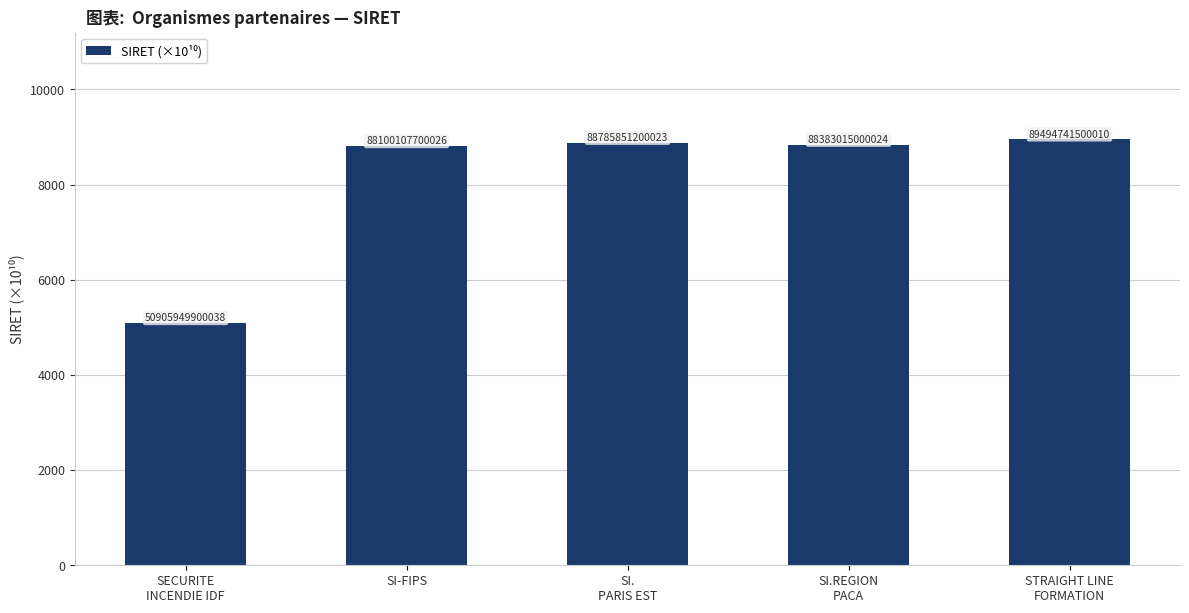

How many bars are there in total?

5